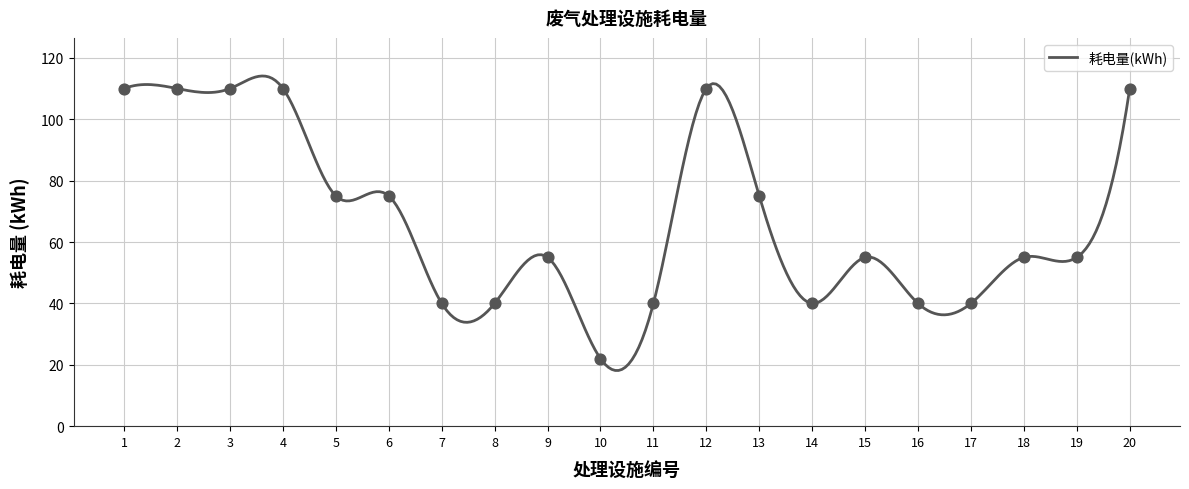

What is the highest value of the 耗电量(kWh) series?

114.1